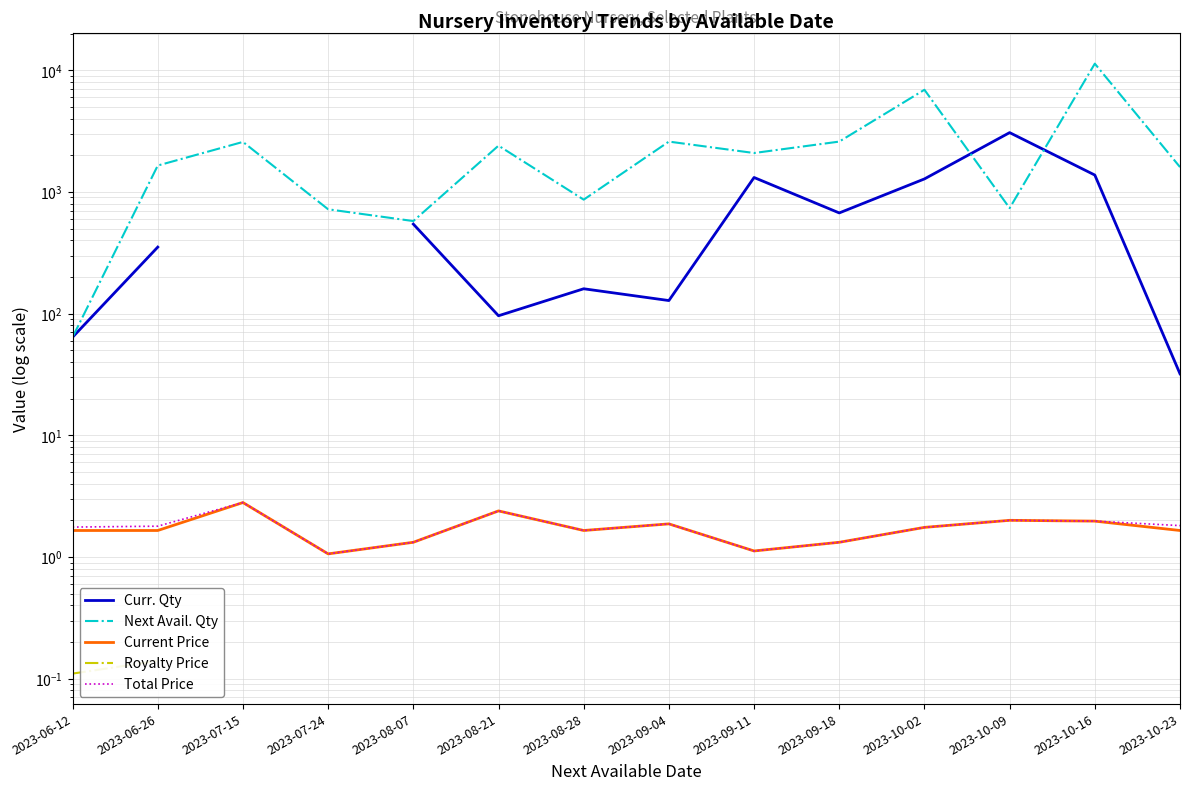

Rank the series at 2023-06-12 from lowest to highest value.

Royalty Price, Current Price, Total Price, Curr. Qty, Next Avail. Qty